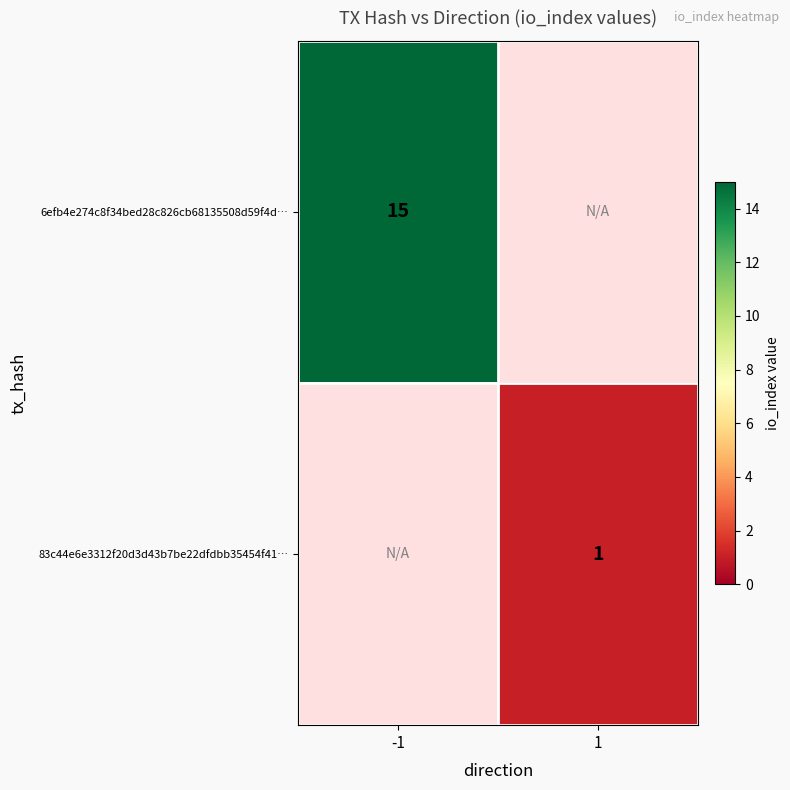

Is it true that 83c44e6e3312f20d3d43b7be22dfdbb35454f41… equals 1 at 1?

True